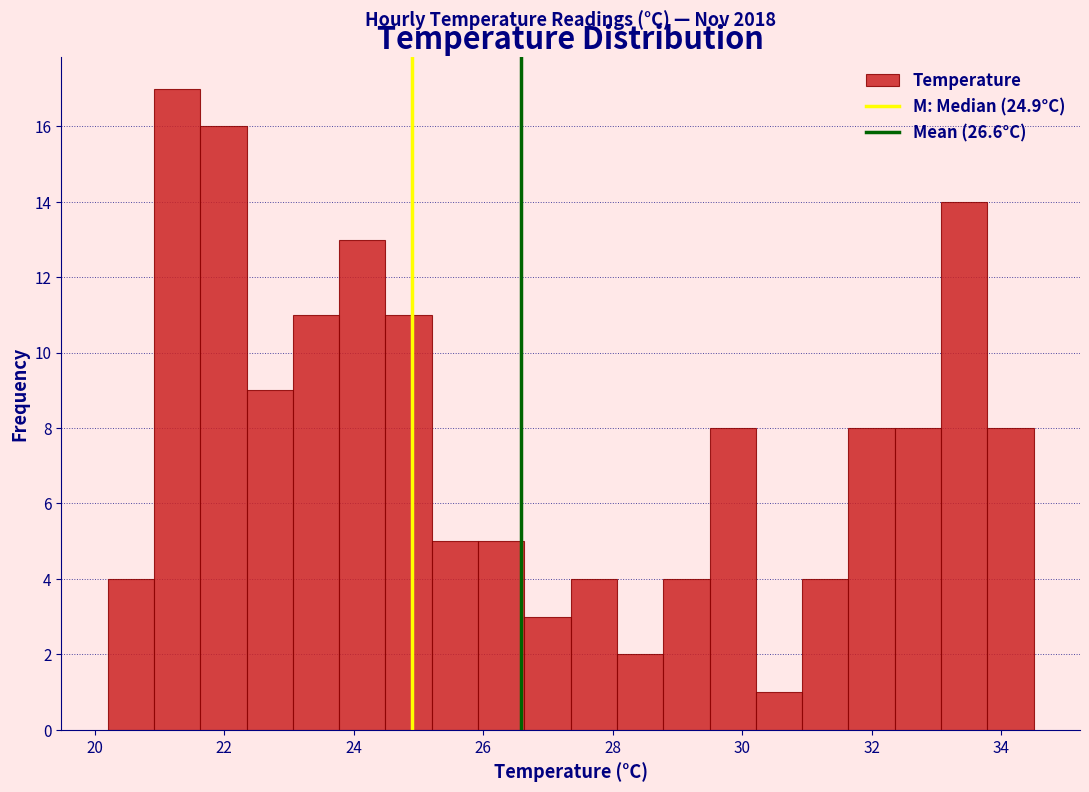

Read against the x-axis, roughly where is the centre of the tallest bar?

21.2